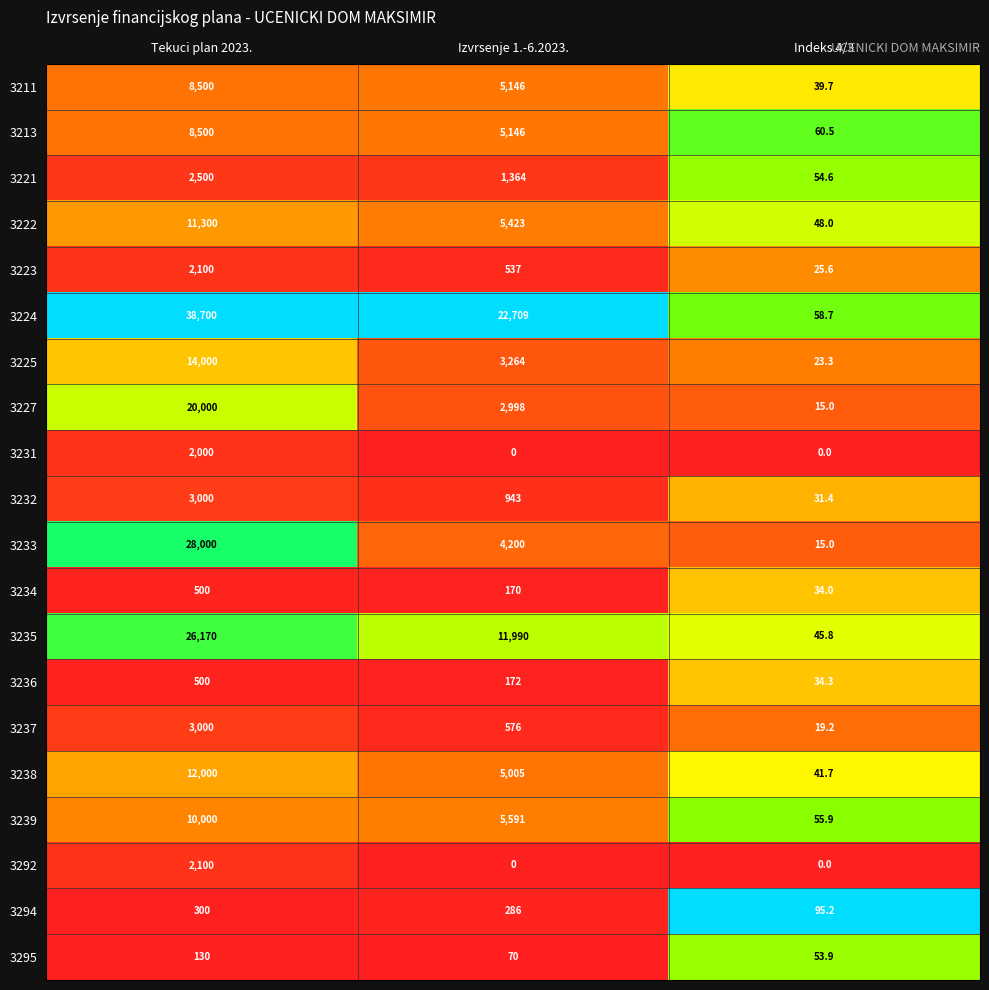

How many categories are shown in the chart?

3